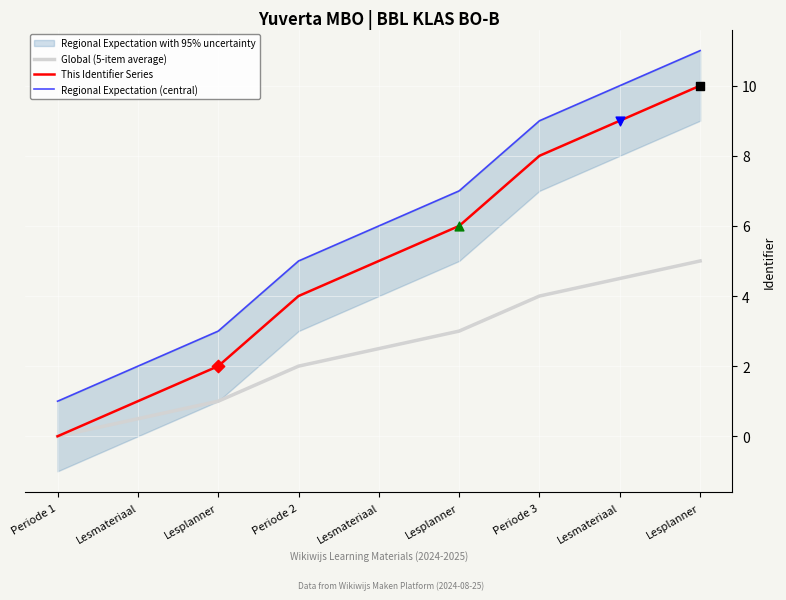

What is the total value across all series at Lesplanner?

6.0